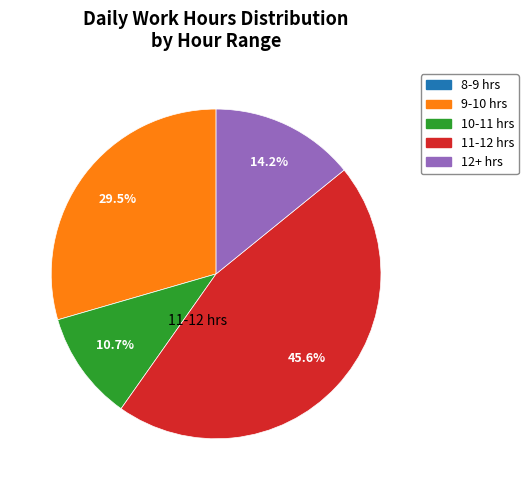

Does any single category account for the majority?

No